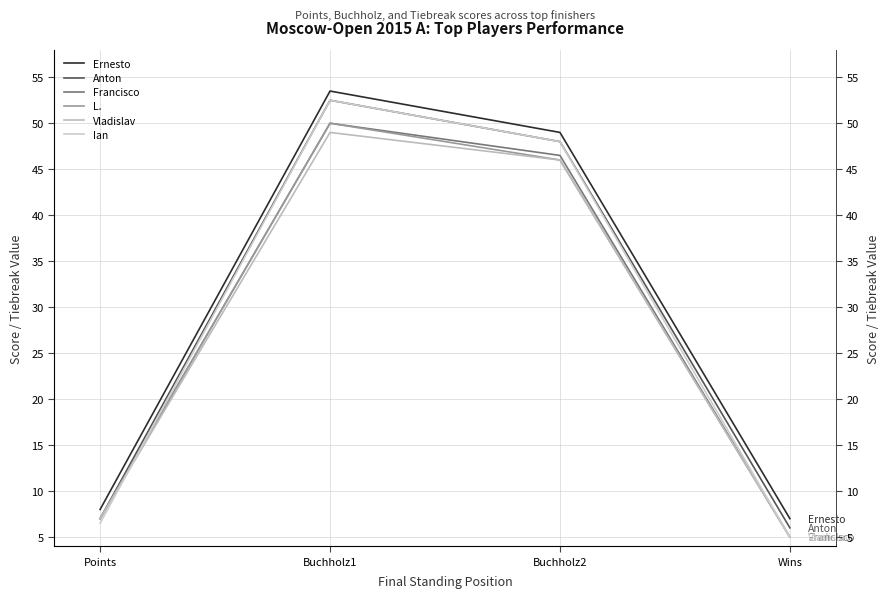

True or false: Vladislav and Ian cross at least once.

True